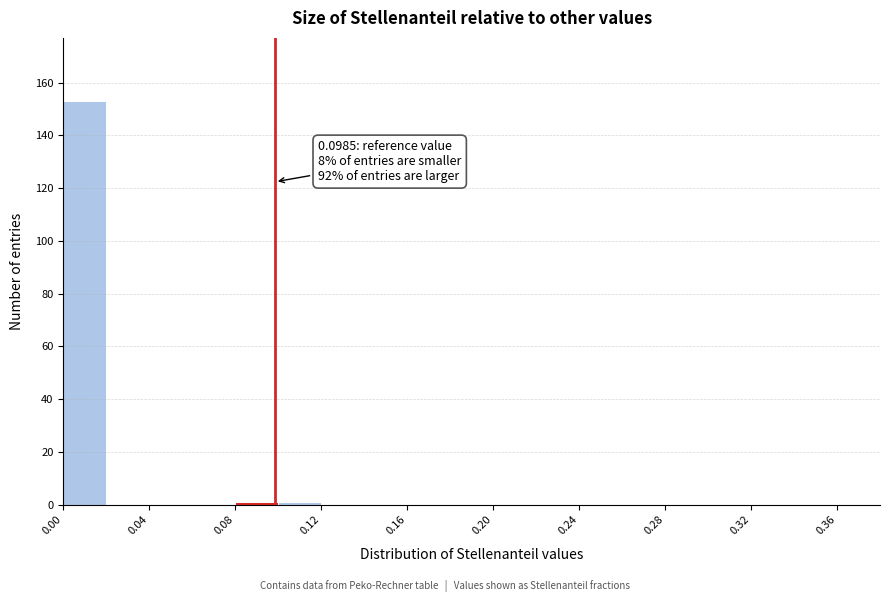

Over which range of the x-axis is the bar tallest?

0.00 to 0.02